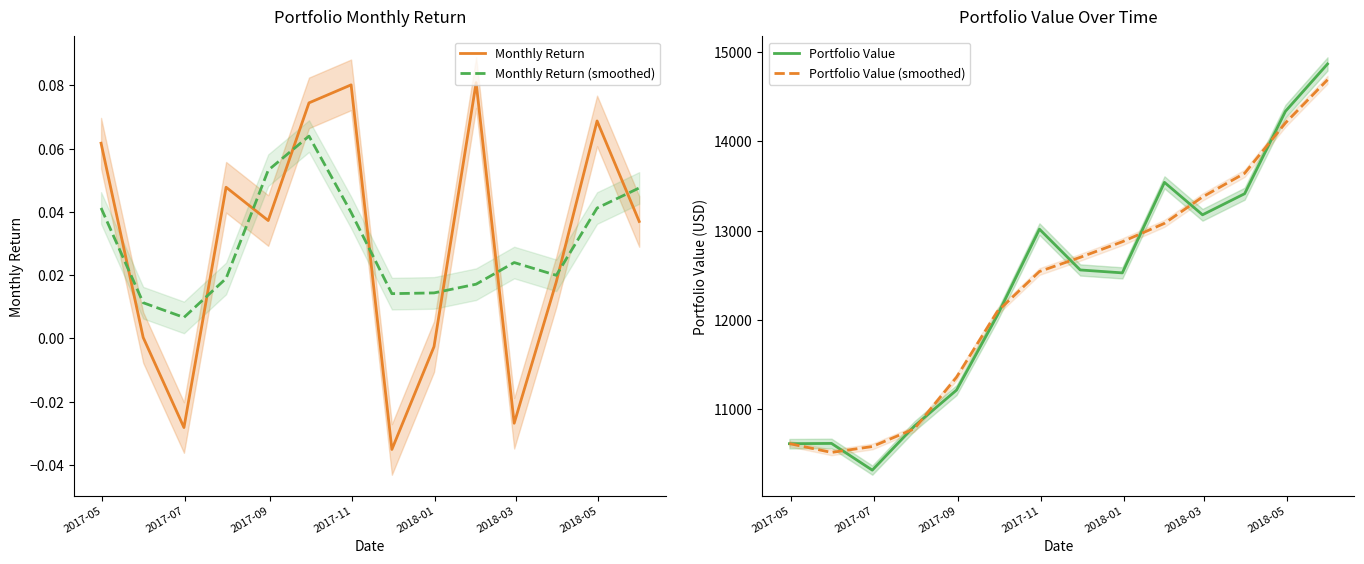

What is the maximum value for Portfolio Value?

14866.9